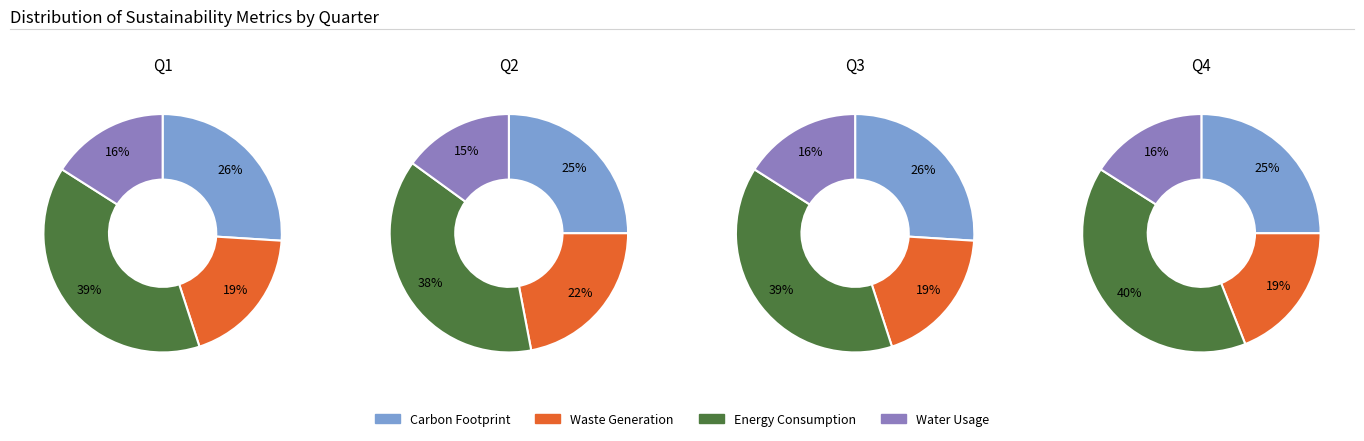

Is there a majority slice in this chart?

No